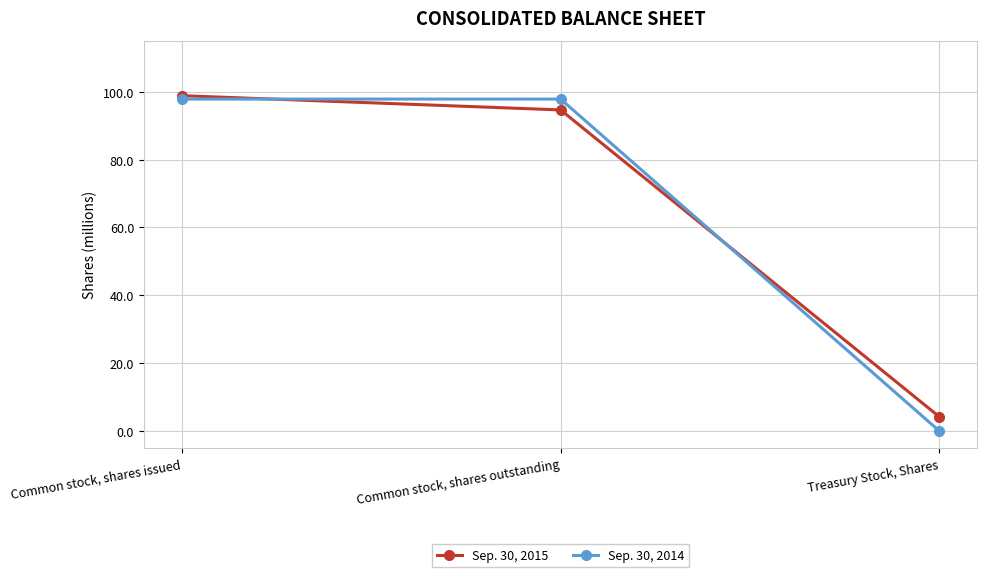

At Common stock, shares issued, list the series in order from largest to smallest.

Sep. 30, 2015, Sep. 30, 2014